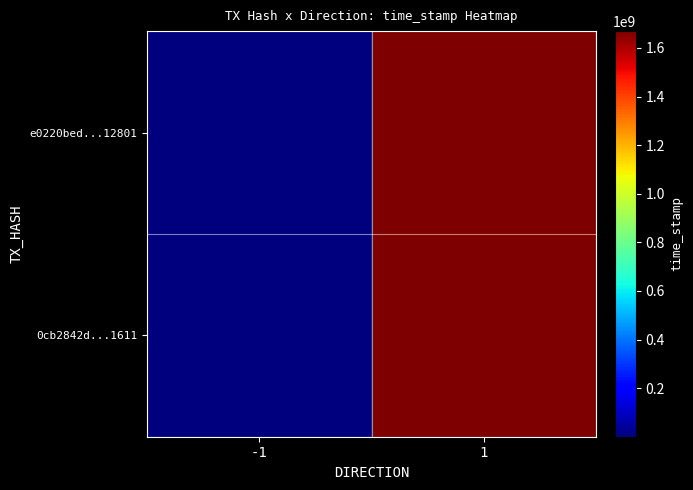

Reading left to right, extract all data points from this chart.

e0220bed...12801: -1=3.5	1=1669417765.0
0cb2842d...1611: -1=3.5	1=1669417724.0